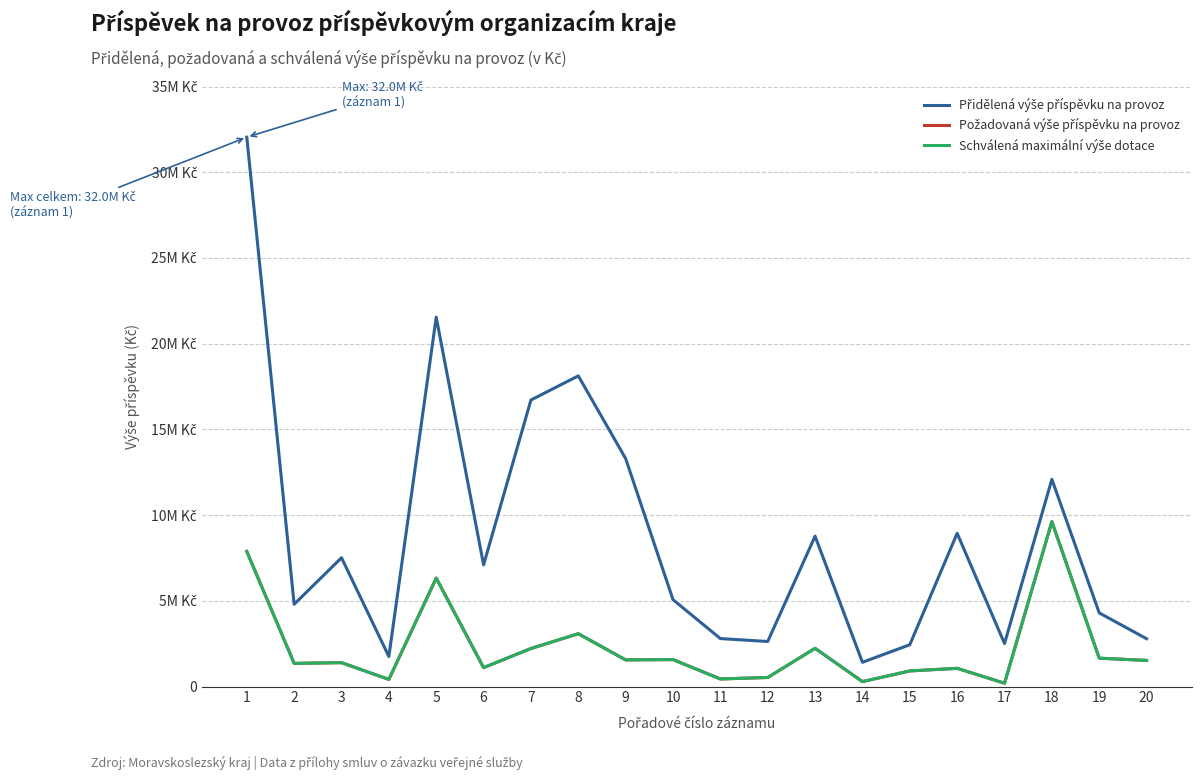

Where is Požadovaná výše příspěvku na provoz nearest to the value 4906500?

5